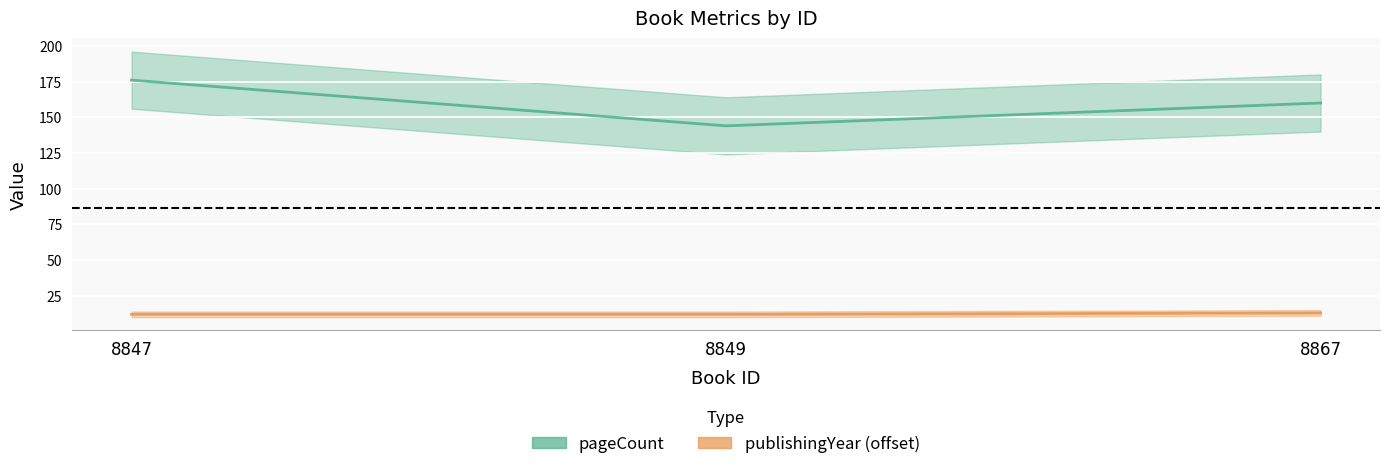

The publishingYear series shows 12 at 8849. True or false?

True